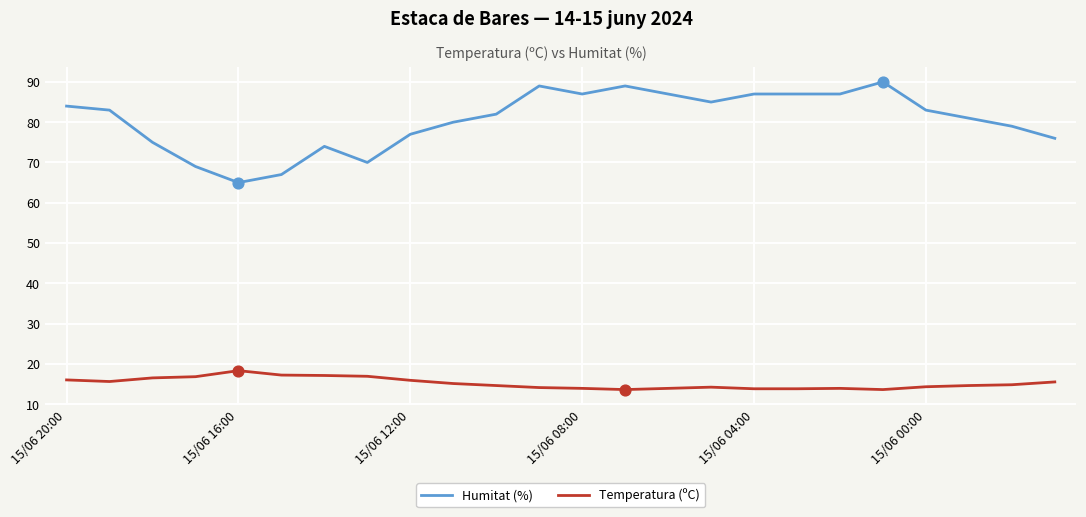

Rank the series by their average value, from highest to lowest.

Humitat (%), Temperatura (ºC)